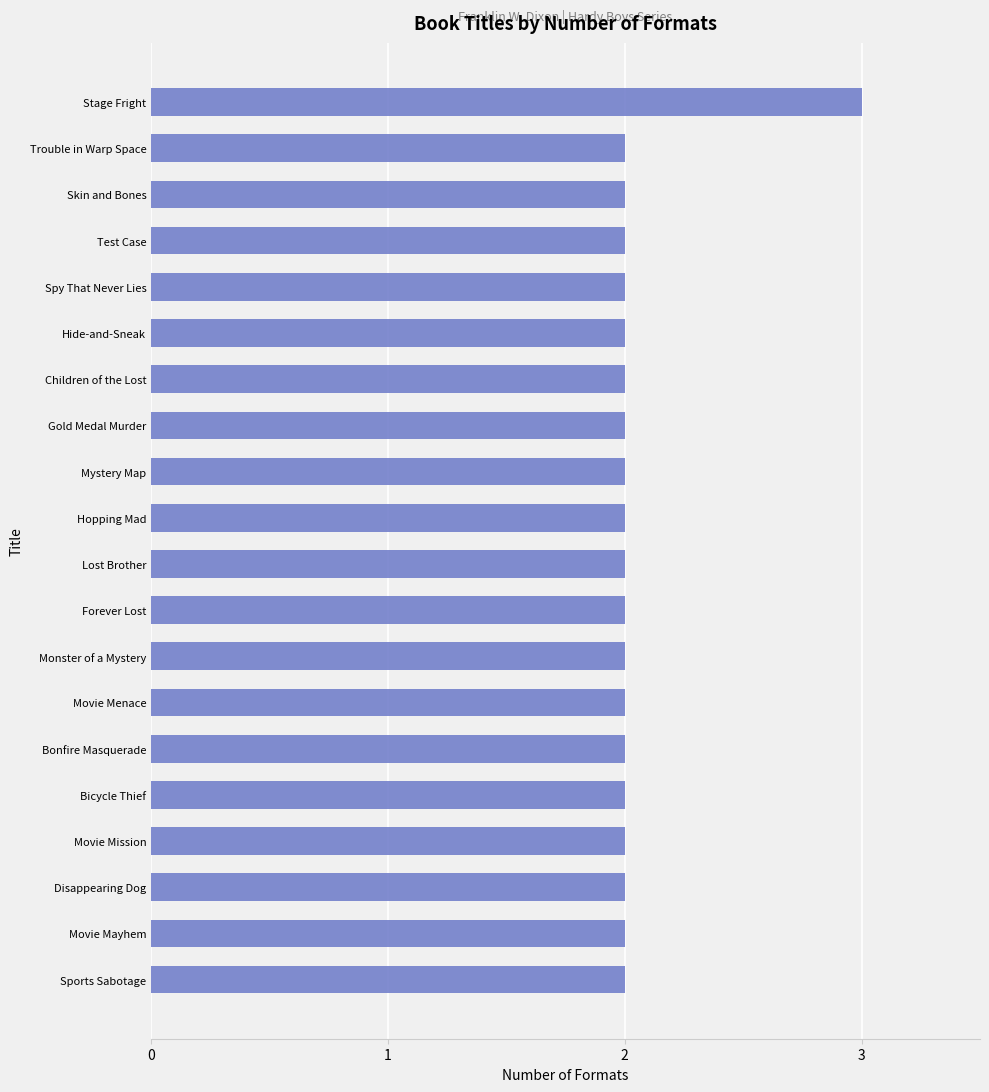

The chart shows a value of 2 at Lost Brother. True or false?

True